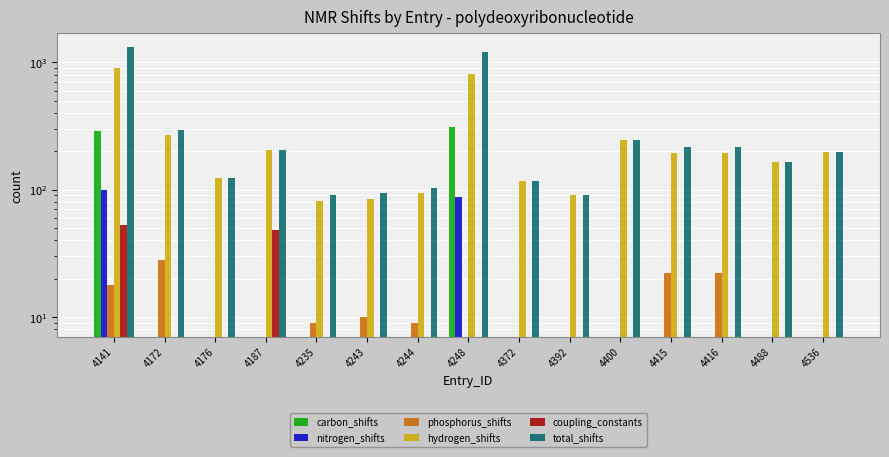

Which series has the largest range (max minus min)?

total_shifts